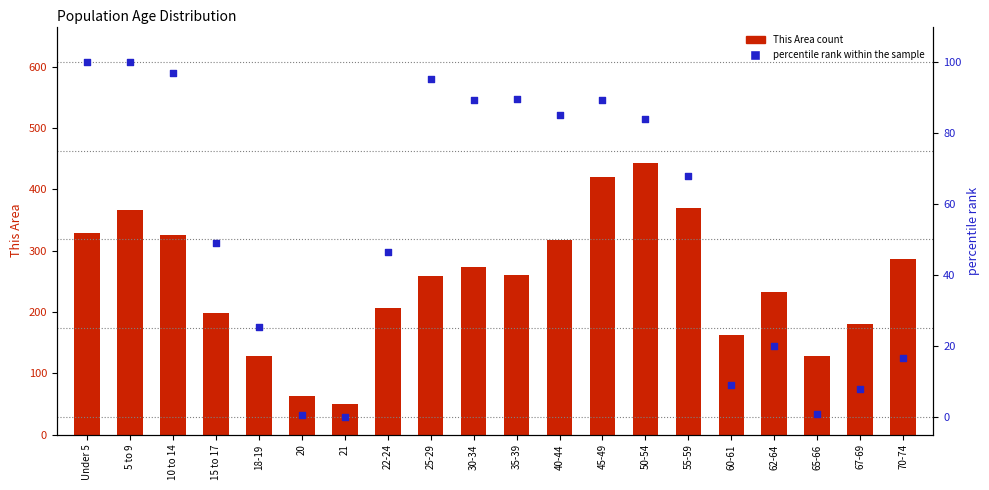

Which series has the largest total across all categories?

This Area count